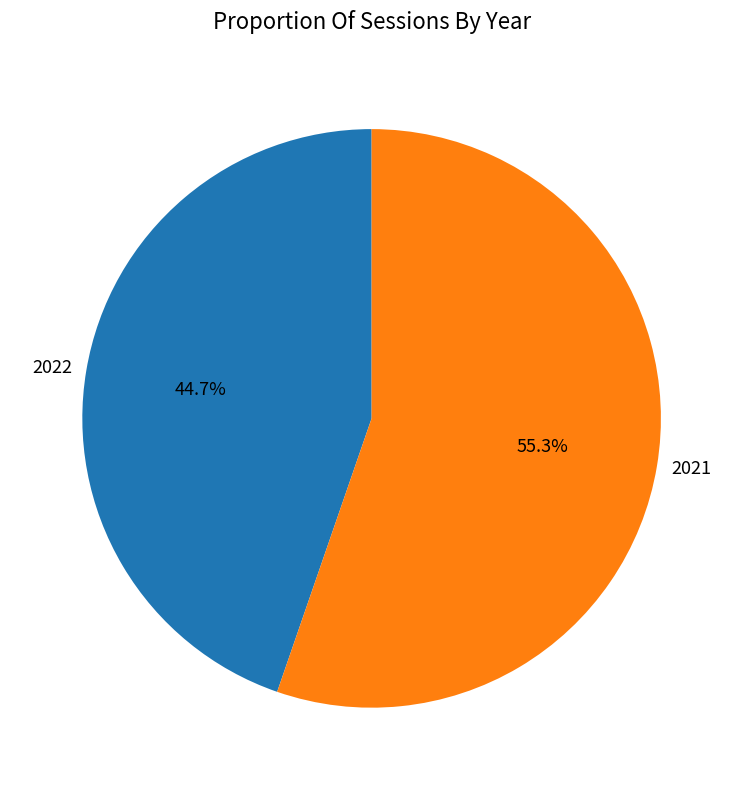

Which slice is the smallest?

2022